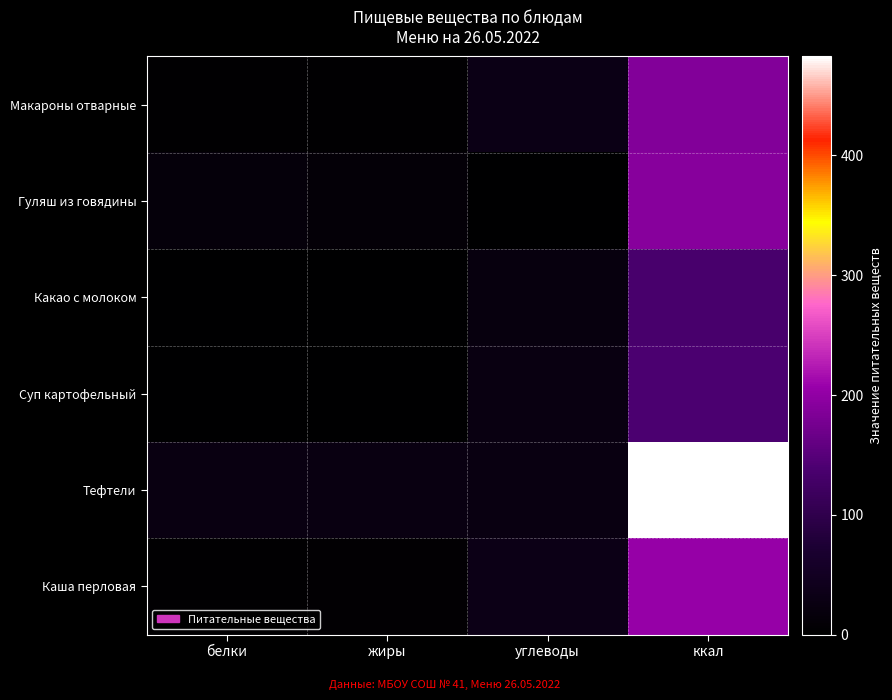

Which series has the largest total across all categories?

Тефтели